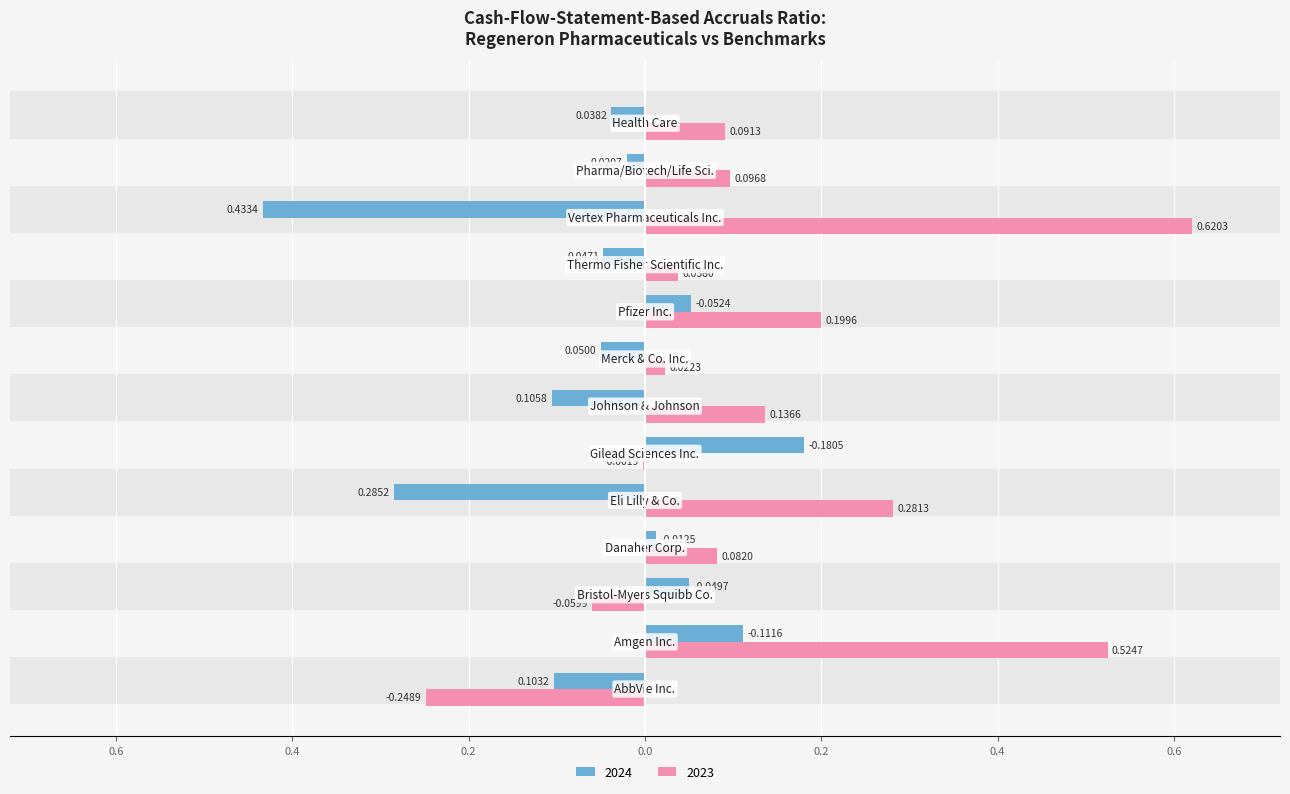

Where does the 2024 series first go above 0?

AbbVie Inc.